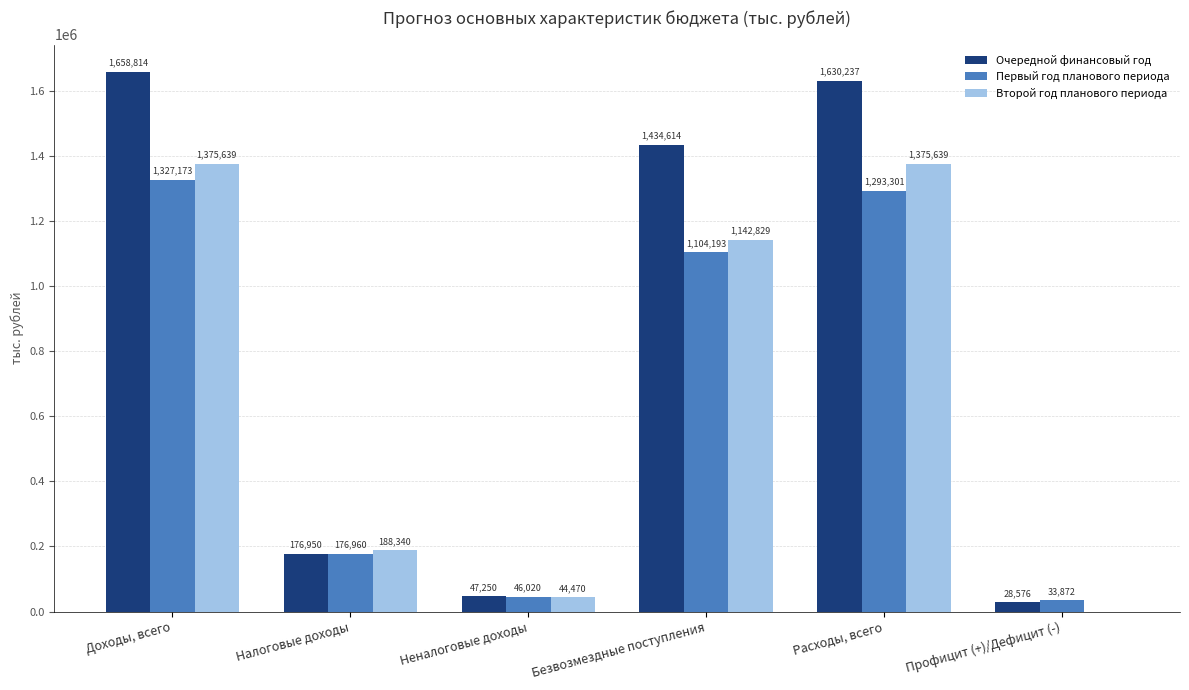

What is the difference between the Первый год планового периода values at Расходы, всего and Доходы, всего?

33872.0